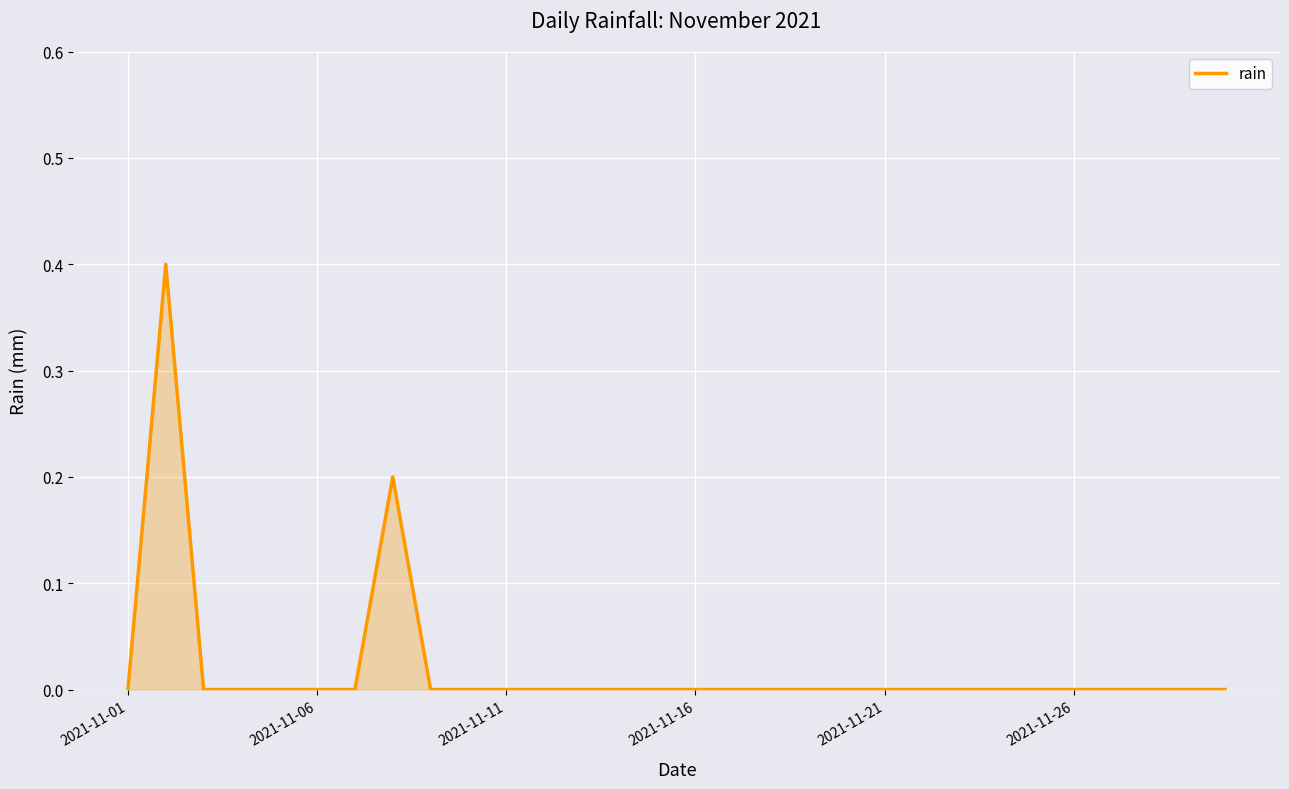

What is the greatest value displayed?

0.4